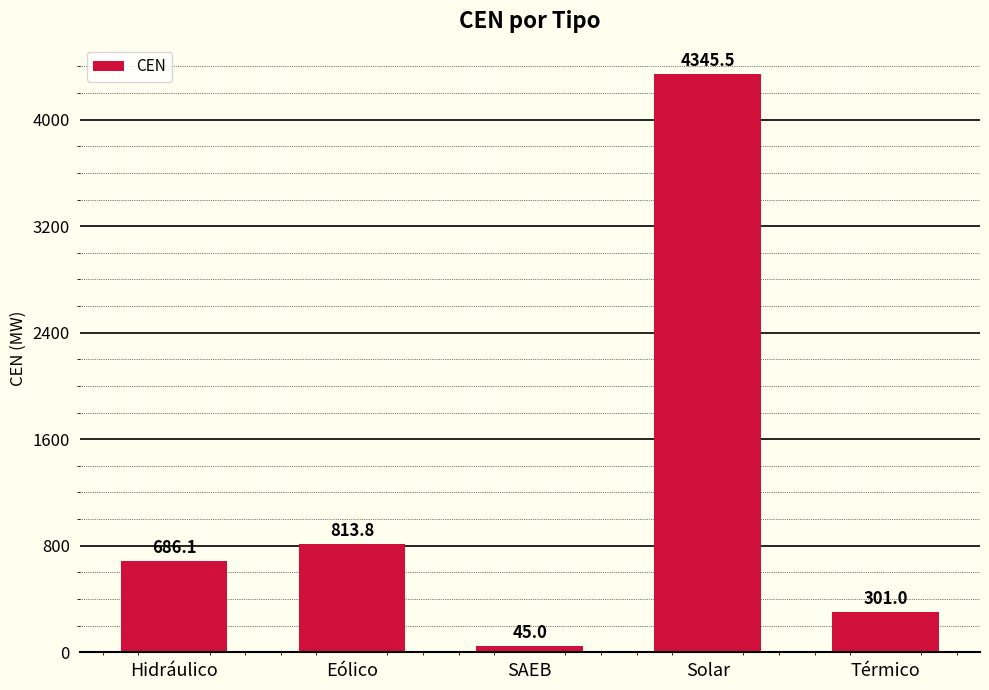

Where is the data nearest to the value 2195?

Eólico